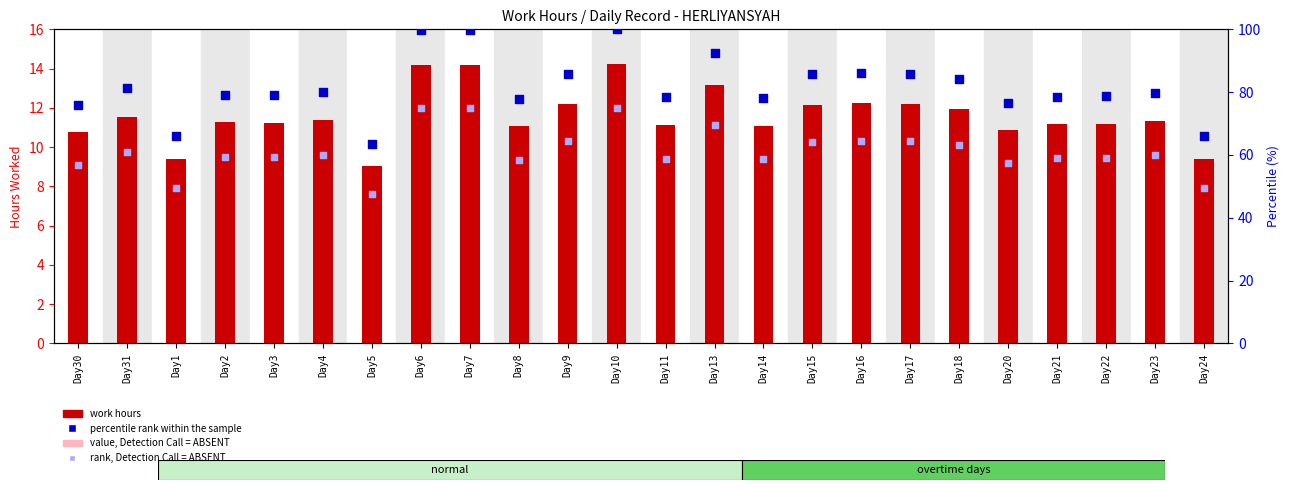

Which series reaches the maximum Y coordinate?

percentile rank within the sample